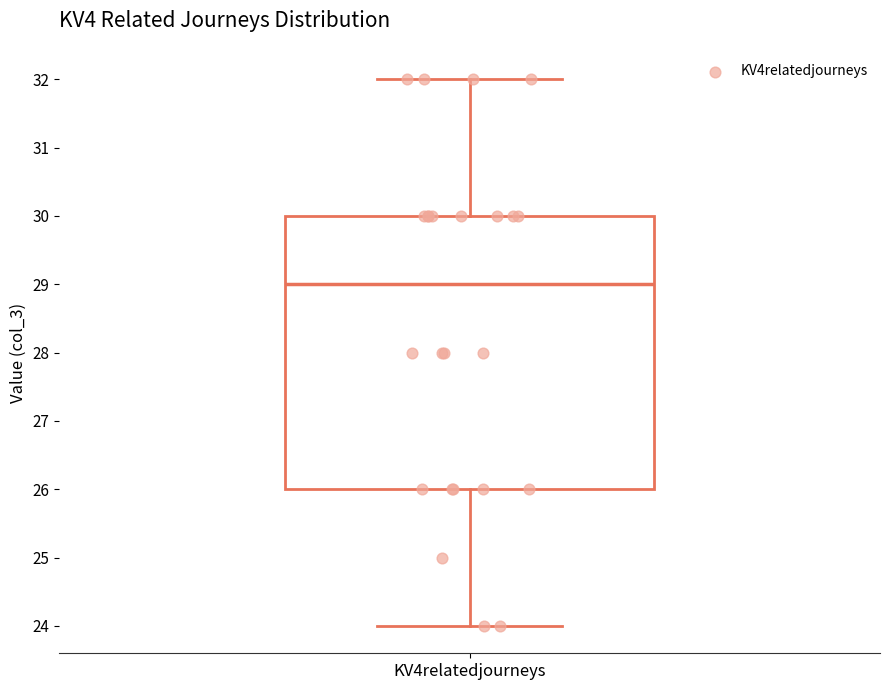

Transcribe this box plot: give where the median line is, the range the box spans, and where the two whiskers end, as read against the y-axis. The values are not printed on the chart, so give them approximately, as read against the axis.

median 29, box 26 to 30, whiskers 24 to 32